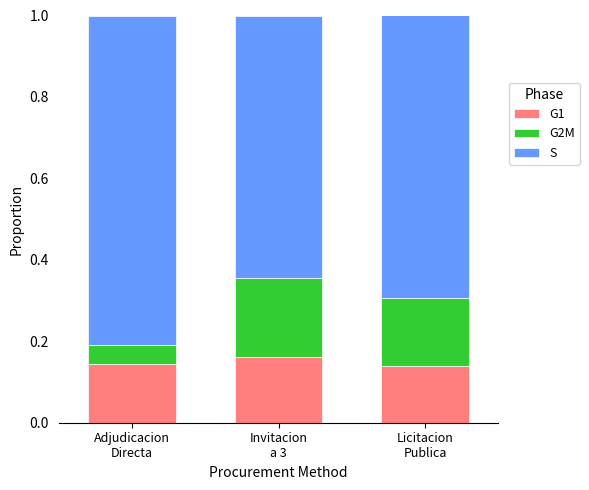

Read the S value at Adjudicacion
Directa.

0.8